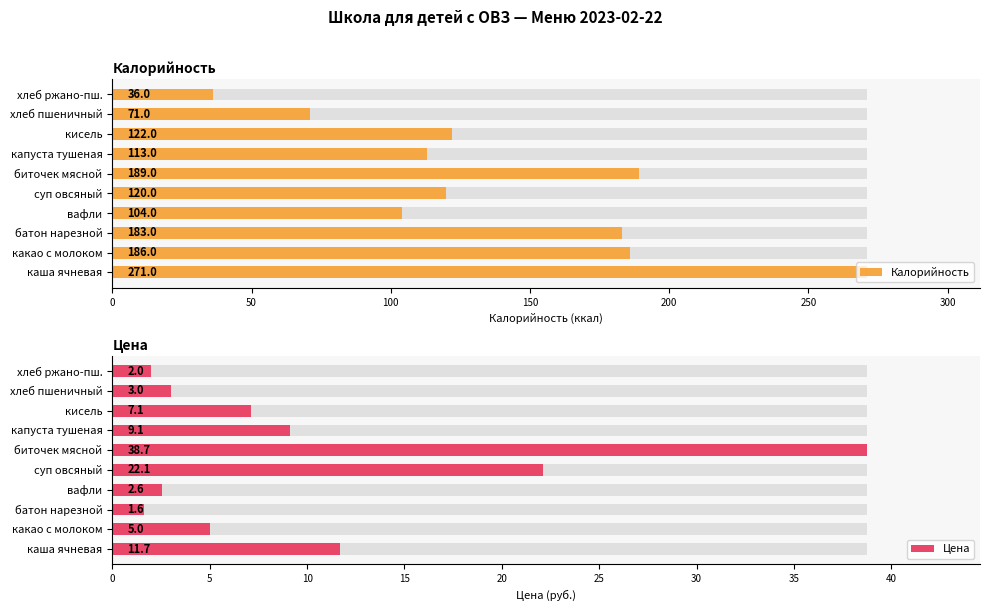

How many data points in Цена are less than 7?

5